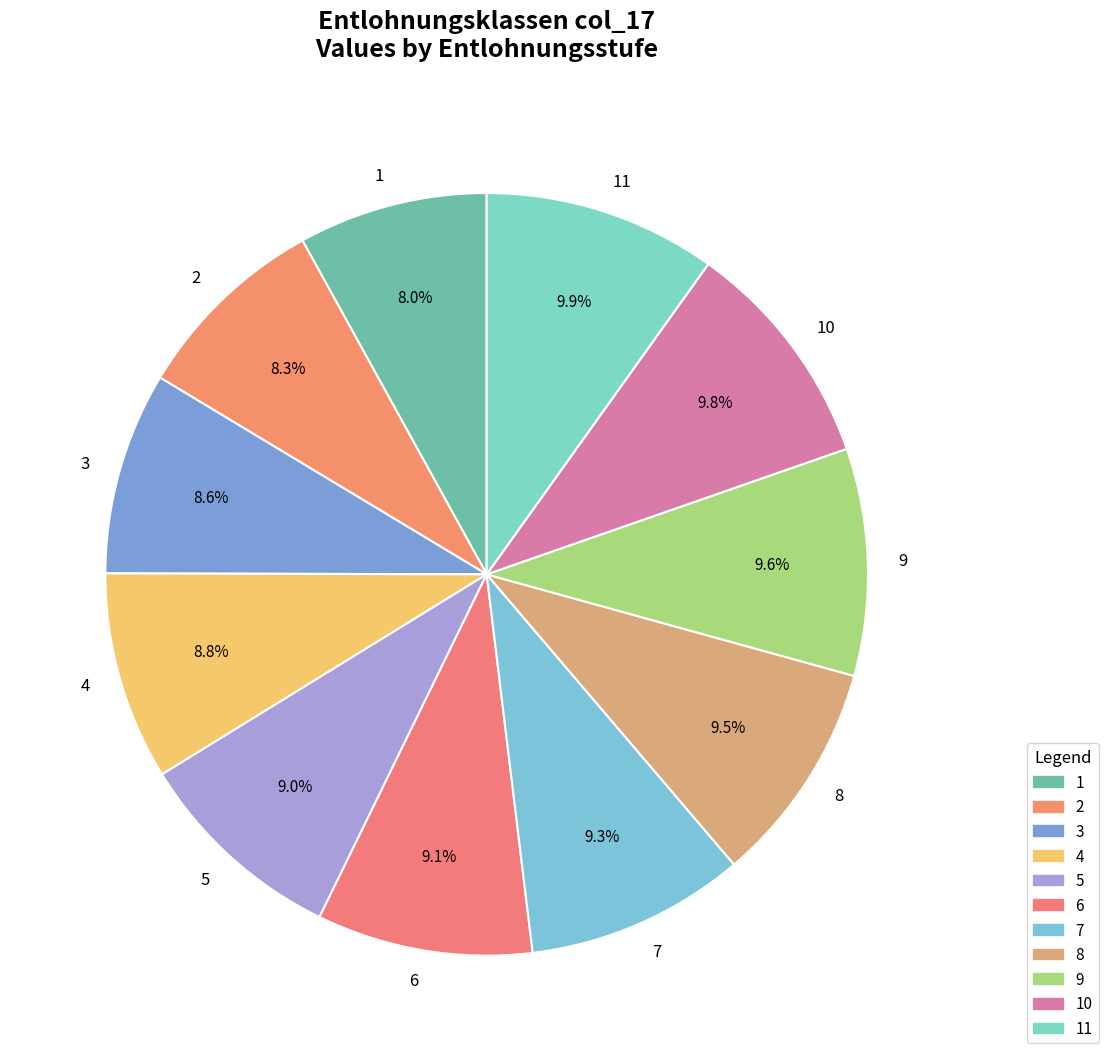

What is the total percentage of 1 and 7?

17.3%